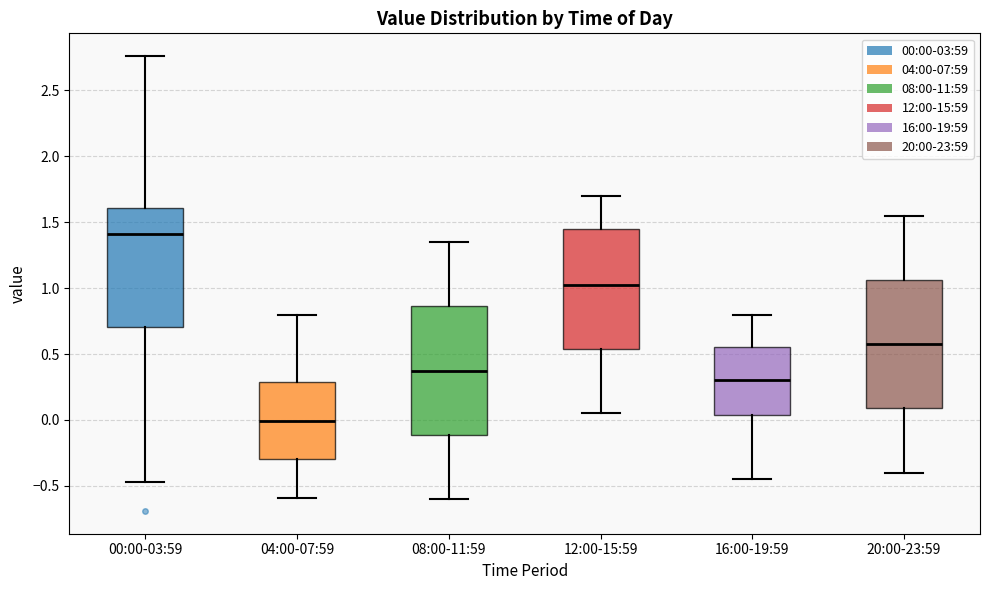

Which box has the highest median line?

00:00-03:59